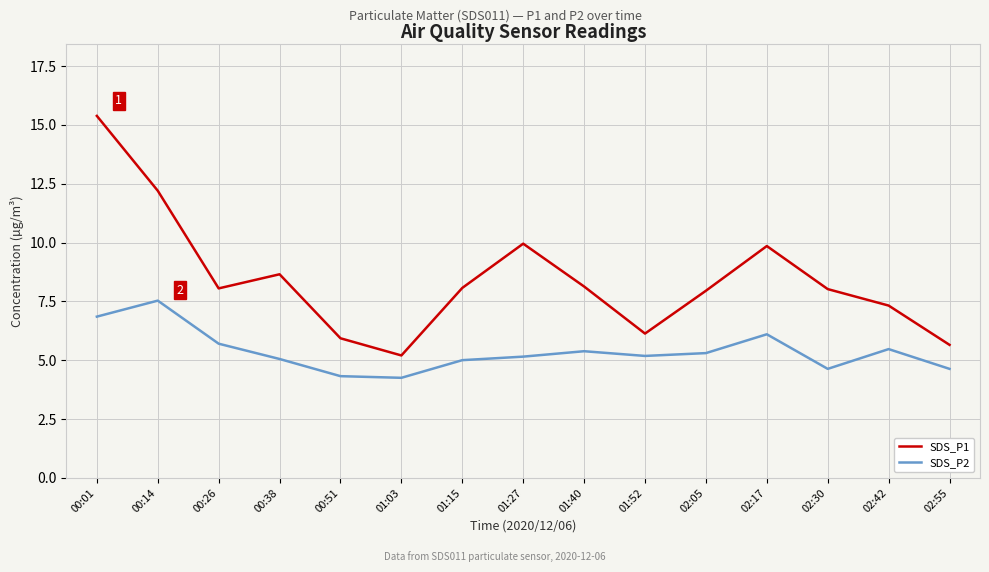

True or false: SDS_P1 has more than 2 interior local peaks.

True